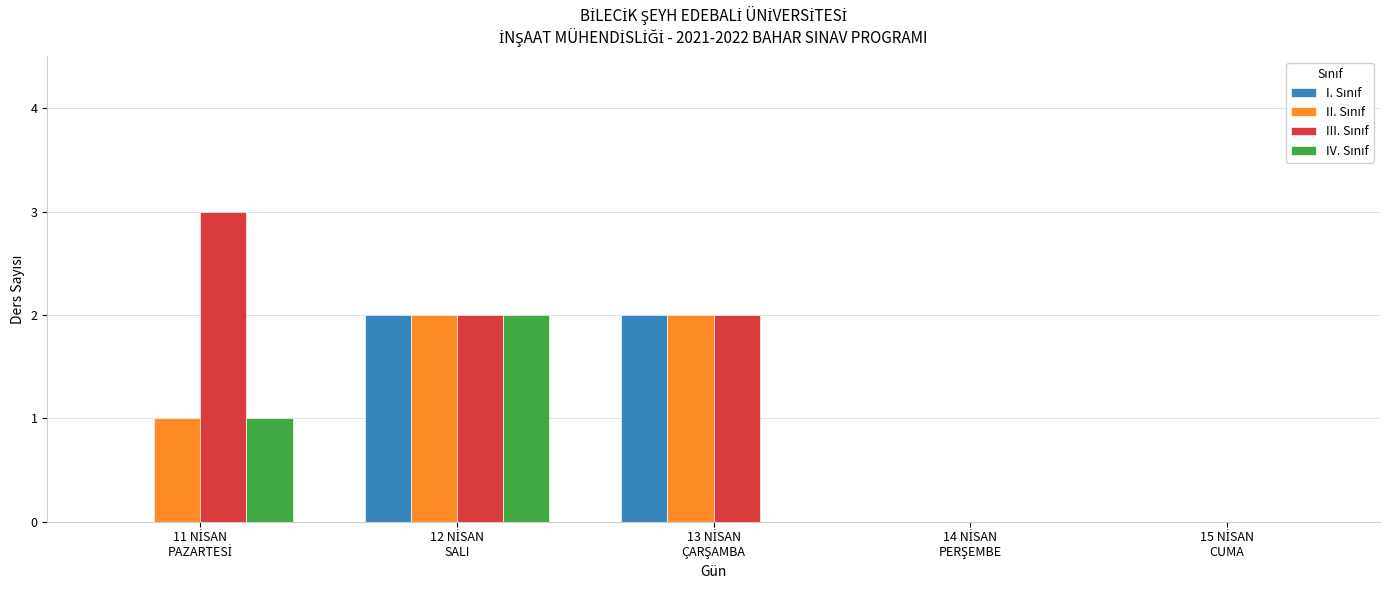

Reading left to right, extract all data points from this chart.

I. Sınıf: 11 NİSAN
PAZARTESİ=0	12 NİSAN
SALI=2	13 NİSAN
ÇARŞAMBA=2	14 NİSAN
PERŞEMBE=0	15 NİSAN
CUMA=0
II. Sınıf: 11 NİSAN
PAZARTESİ=1	12 NİSAN
SALI=2	13 NİSAN
ÇARŞAMBA=2	14 NİSAN
PERŞEMBE=0	15 NİSAN
CUMA=0
III. Sınıf: 11 NİSAN
PAZARTESİ=3	12 NİSAN
SALI=2	13 NİSAN
ÇARŞAMBA=2	14 NİSAN
PERŞEMBE=0	15 NİSAN
CUMA=0
IV. Sınıf: 11 NİSAN
PAZARTESİ=1	12 NİSAN
SALI=2	13 NİSAN
ÇARŞAMBA=0	14 NİSAN
PERŞEMBE=0	15 NİSAN
CUMA=0